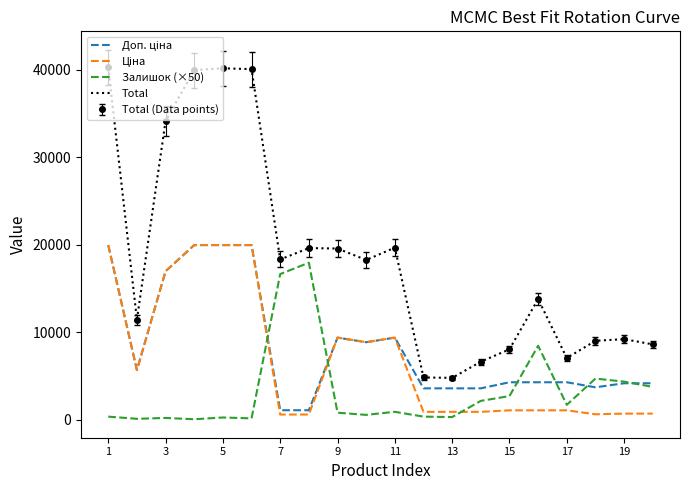

In Залишок (×50), how many points are lower than both neighbors (excluding endpoints)?

6